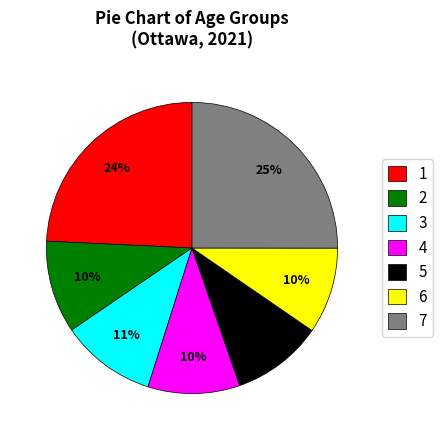

How many segments does this pie chart have?

7